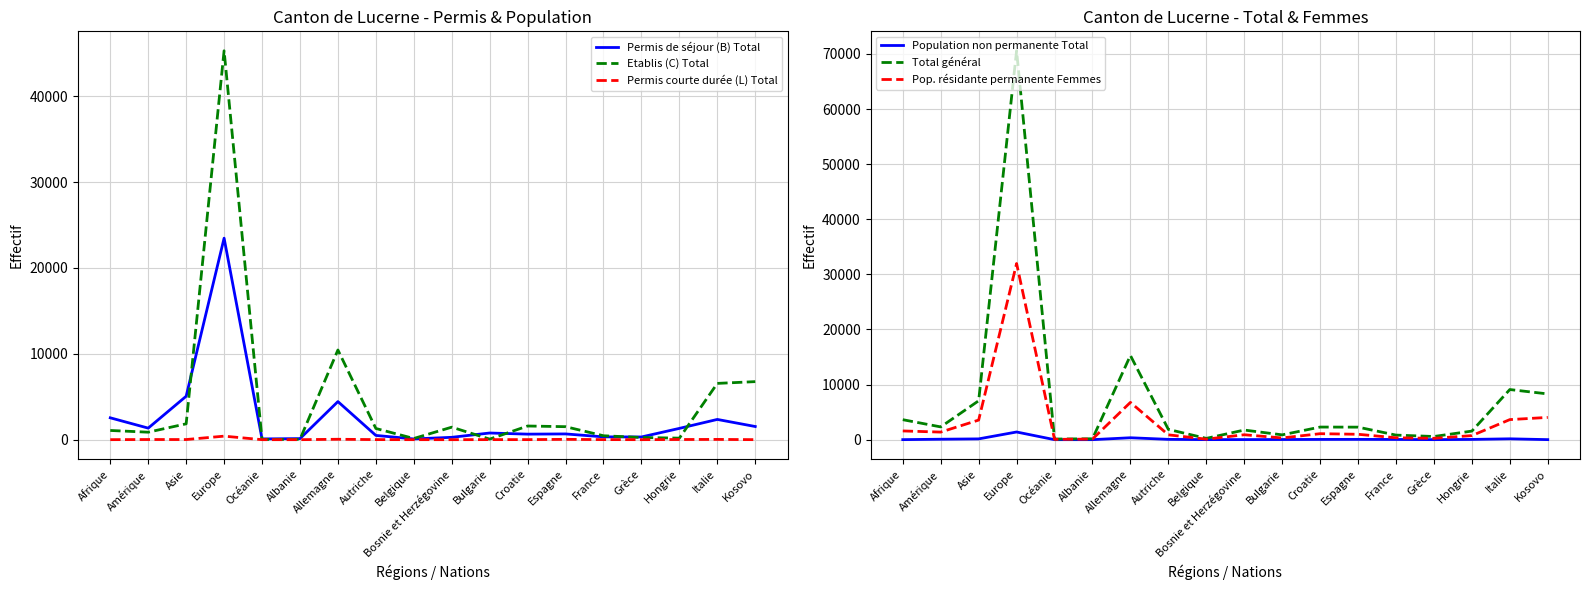

Is it true that Total général equals 416 at Bulgarie?

False